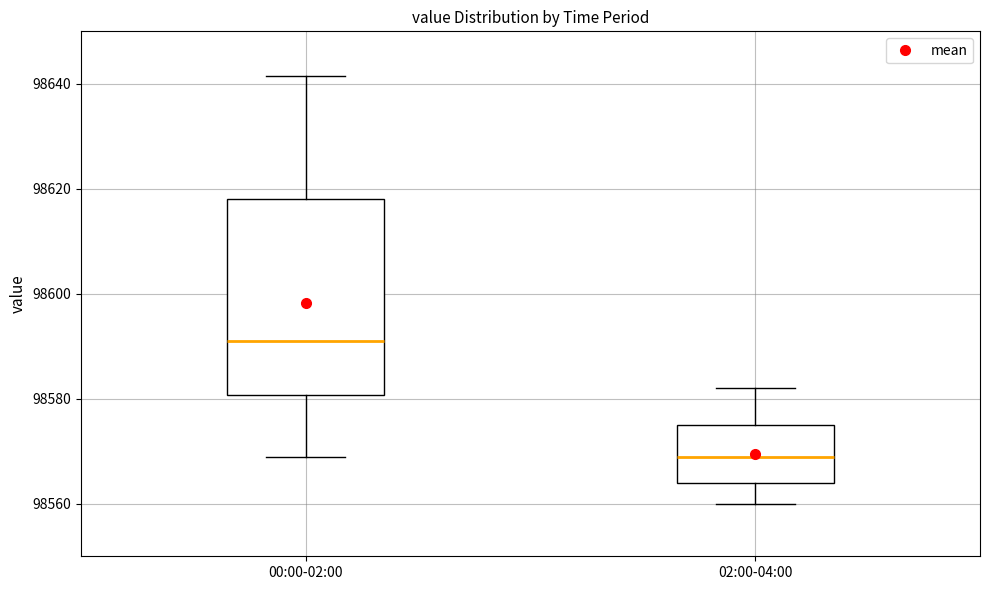

Reading left to right, transcribe this box plot: for each box, give where its median line is, the range the box spans, and where its two whiskers end, as read against the y-axis. The values are not printed on the chart, so give them approximately, as read against the axis.

00:00-02:00: median 98592, box 98580 to 98618, whiskers 98568 to 98642
02:00-04:00: median 98568, box 98564 to 98576, whiskers 98560 to 98582